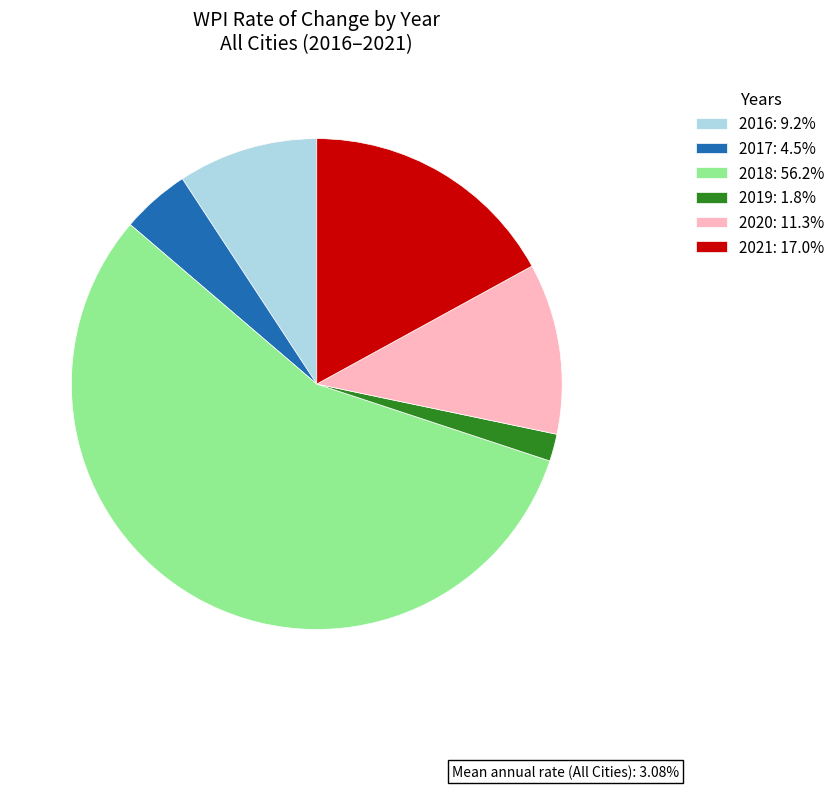

What is the ratio of the value at 2017: 4.5% to the value at 2020: 11.3%?

0.4